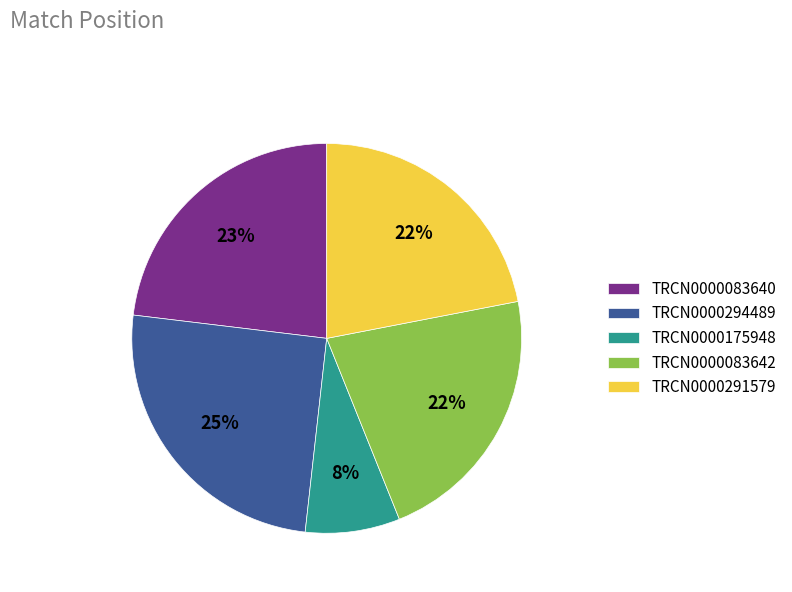

To the nearest percent, what is the difference between the largest and smallest slice percentages?

17%